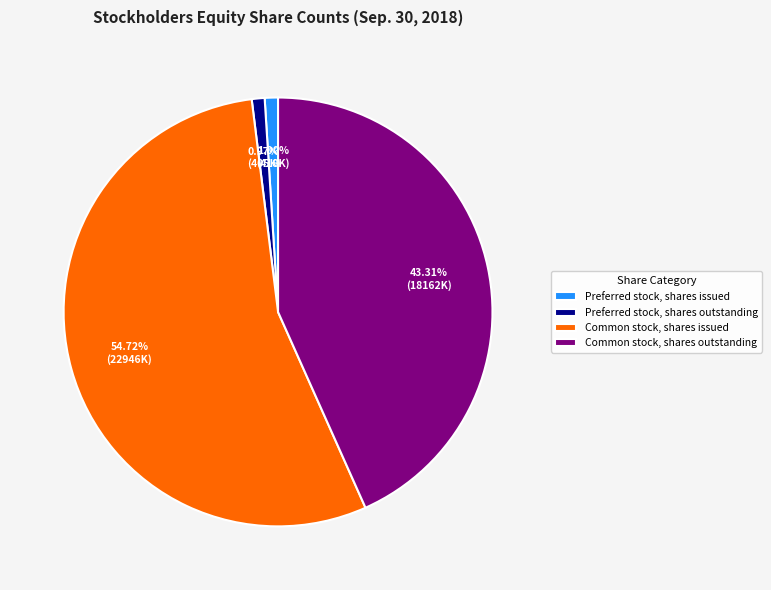

To the nearest percent, what is the difference between the largest and smallest slice percentages?

54%